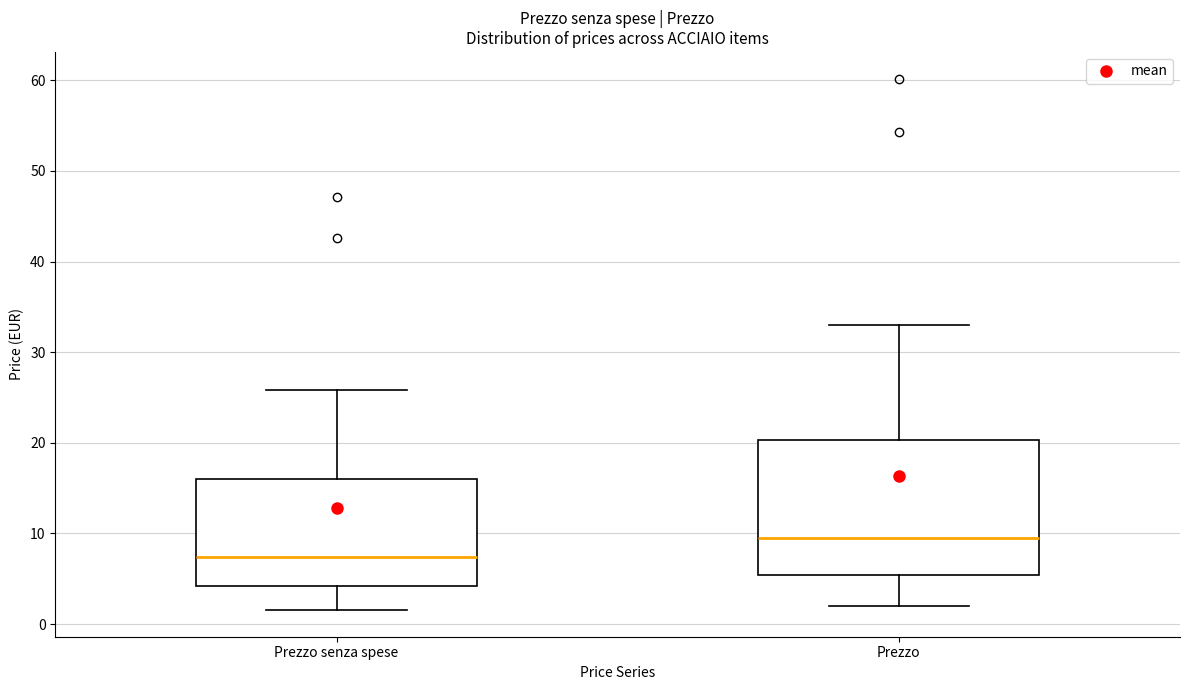

Where does the median line of the box for Prezzo sit on the y-axis? The values are not printed on the chart, so give them approximately, as read against the axis.

9